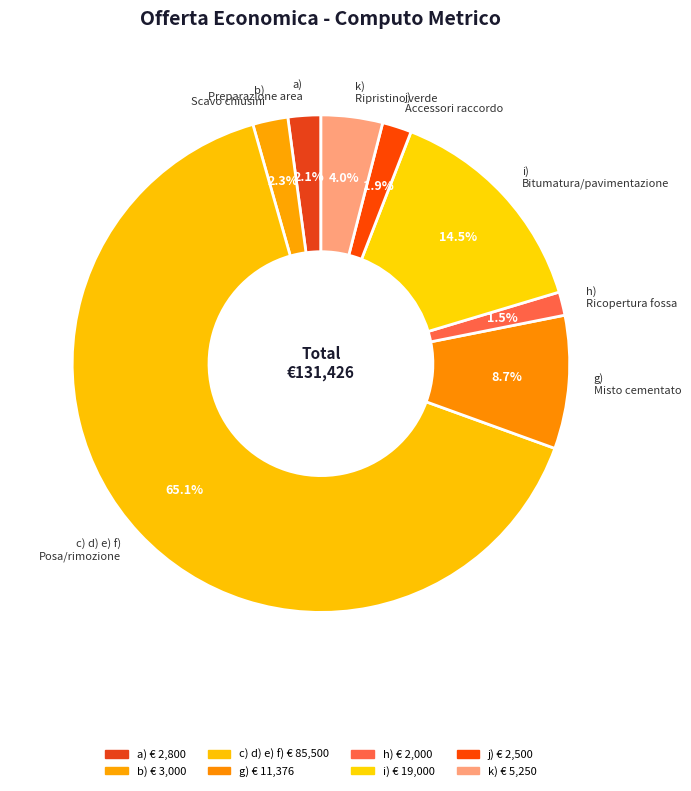

What is the ratio of the value at k) Ripristino verde to the value at j) Accessori raccordo?

2.1